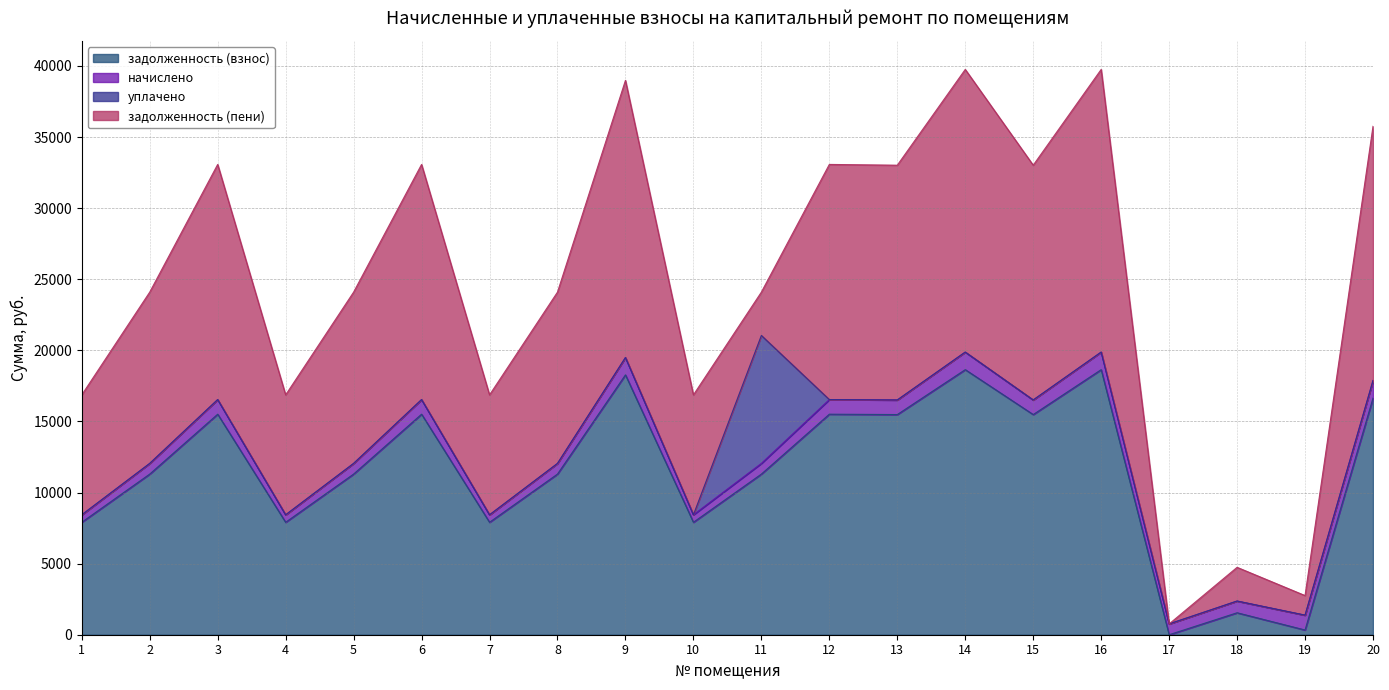

What is the difference between the second highest and minimum values in the задолженность (взнос) series?

18643.7